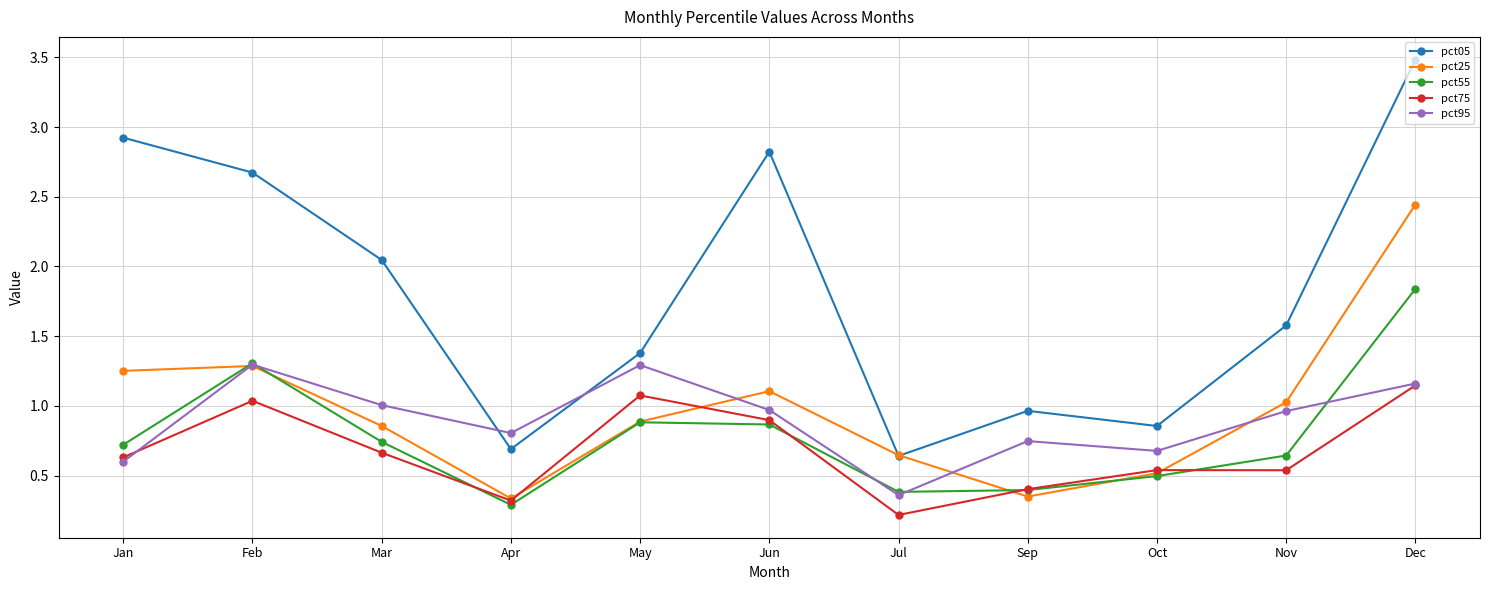

What is the sum of all pct95 values?

9.9